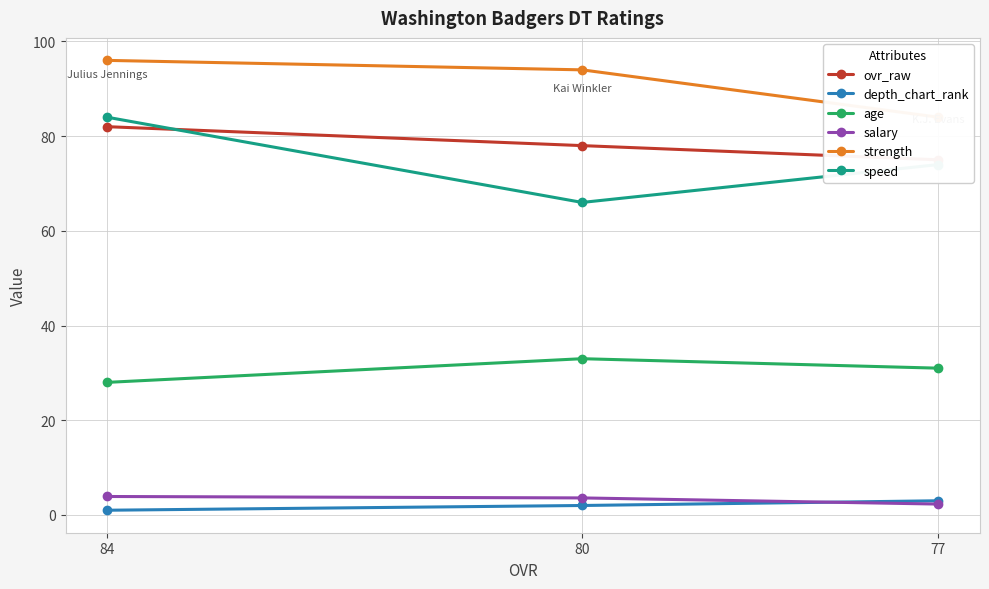

At how many categories does at least one series exceed 95?

1